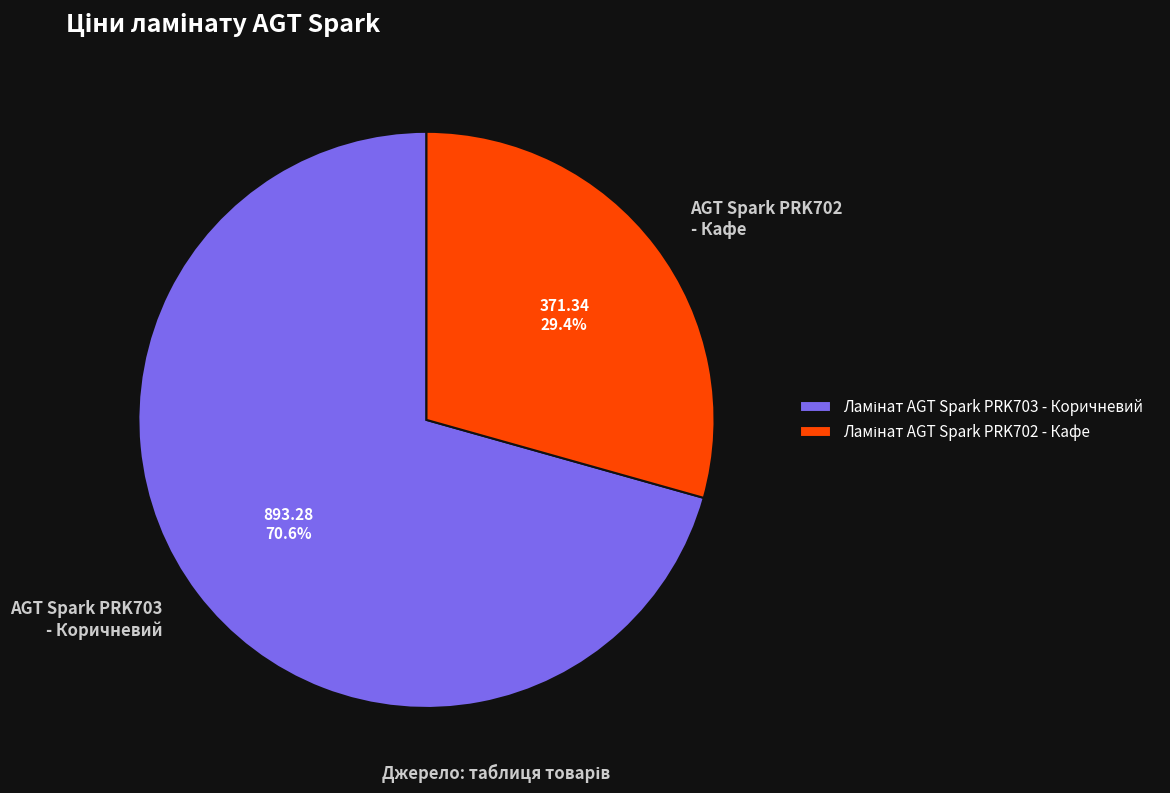

How many slices are in this pie chart?

2